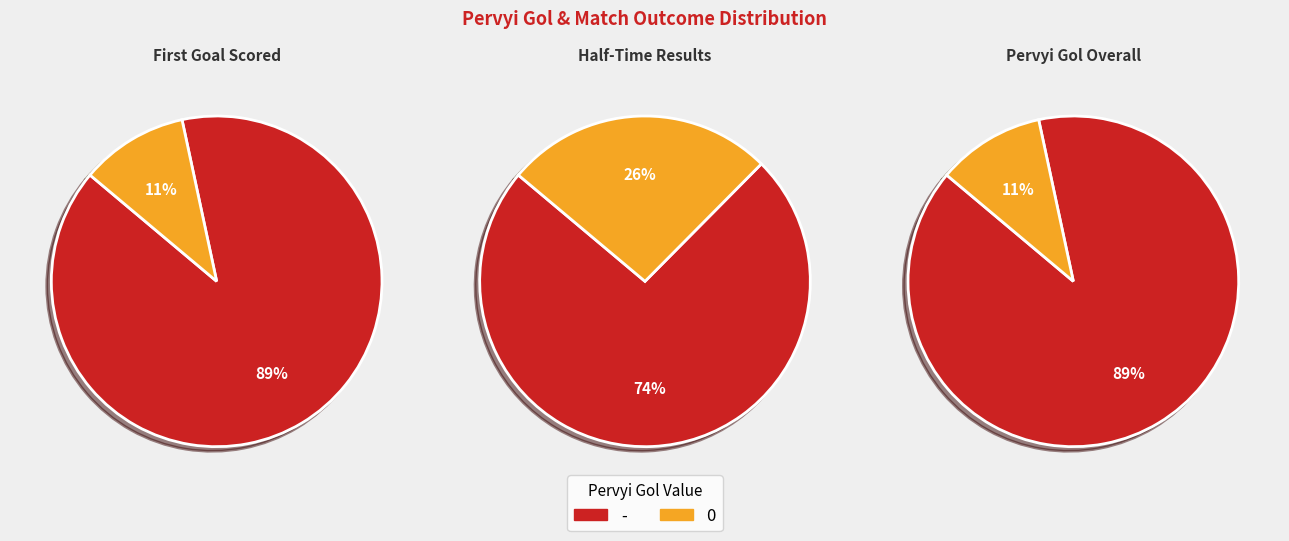

Combined, do 0 and - account for over 50%?

Yes